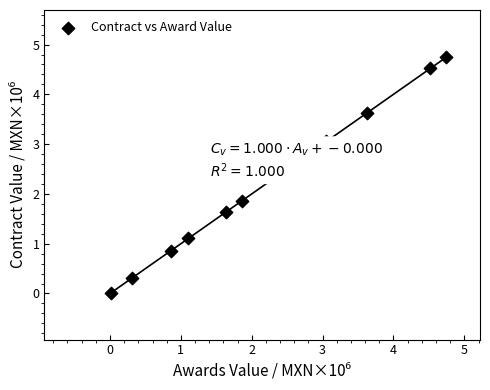

What Y value in the scatter plot is closest to 2?

1.9